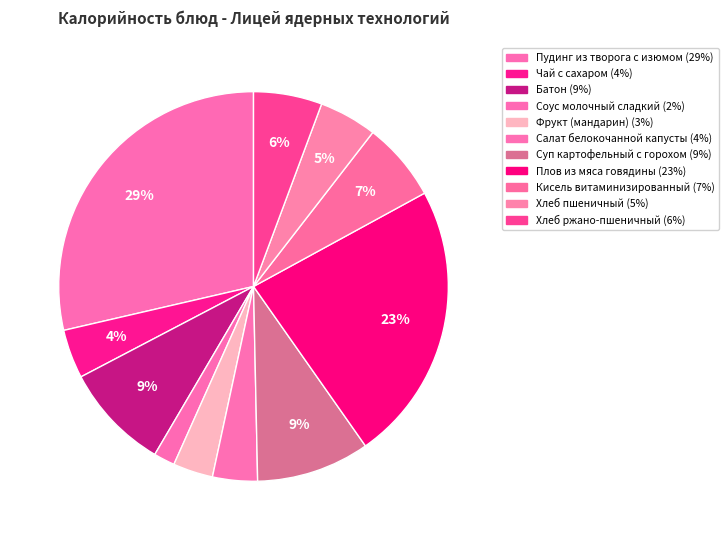

How many segments does this pie chart have?

11